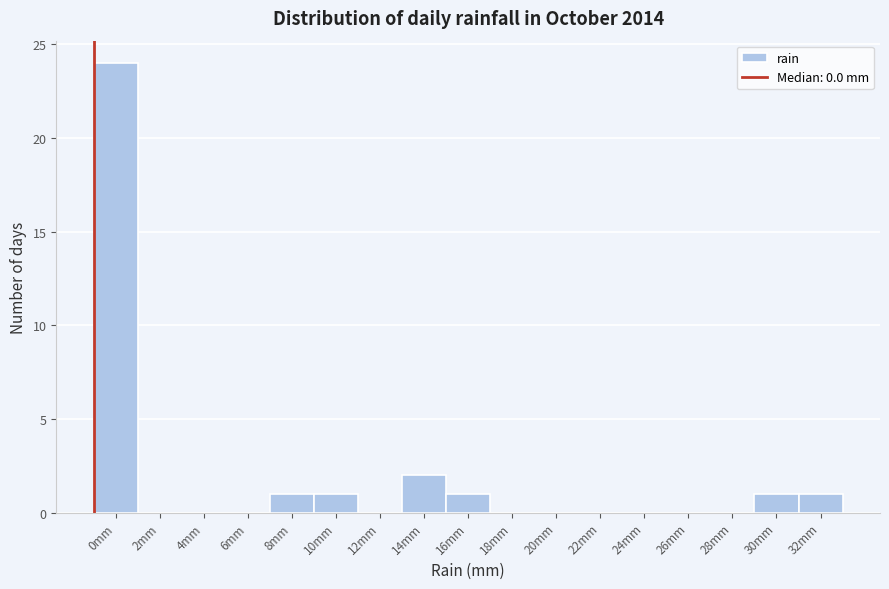

Reading left to right, extract all data points from this chart.

0mm=24	2mm=0	4mm=0	6mm=0	8mm=1	10mm=1	12mm=0	14mm=2	16mm=1	18mm=0	20mm=0	22mm=0	24mm=0	26mm=0	28mm=0	30mm=1	32mm=1